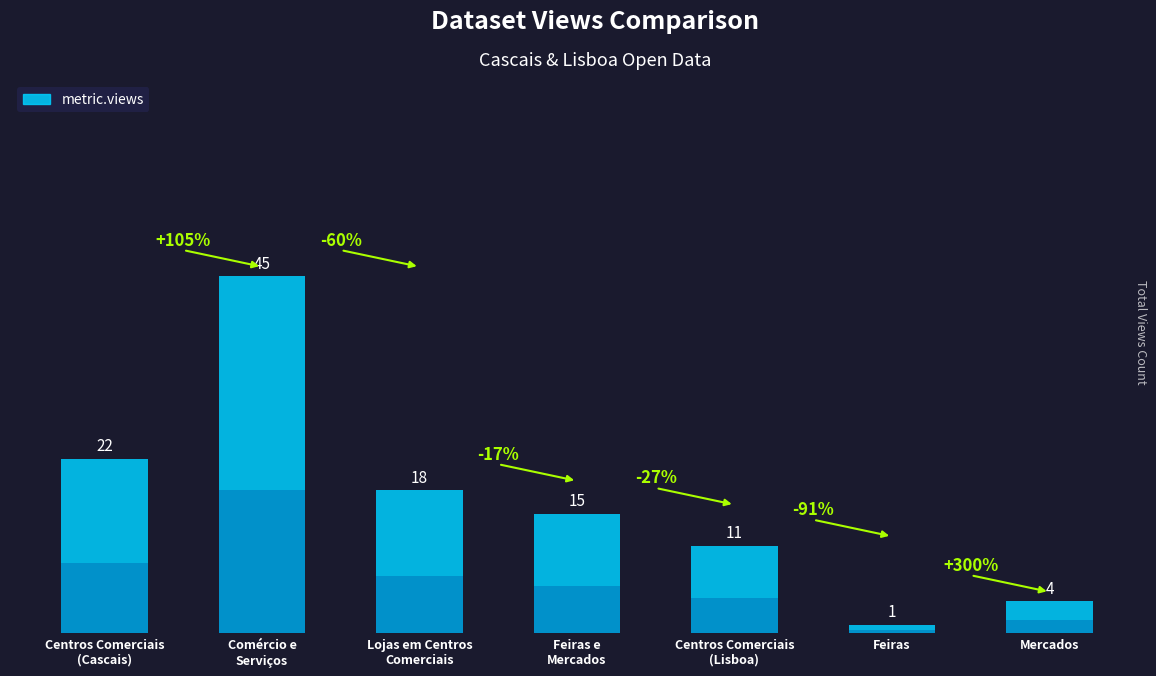

Rank the categories by value from lowest to highest.

Feiras, Mercados, Centros Comerciais
(Lisboa), Feiras e
Mercados, Lojas em Centros
Comerciais, Centros Comerciais
(Cascais), Comércio e
Serviços